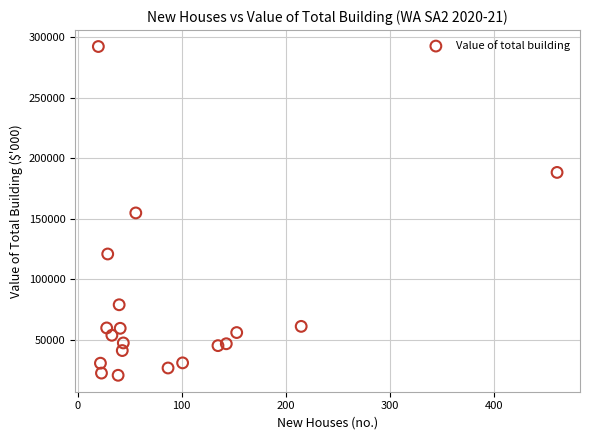

What is the range of X values (max minus min)?

441.0